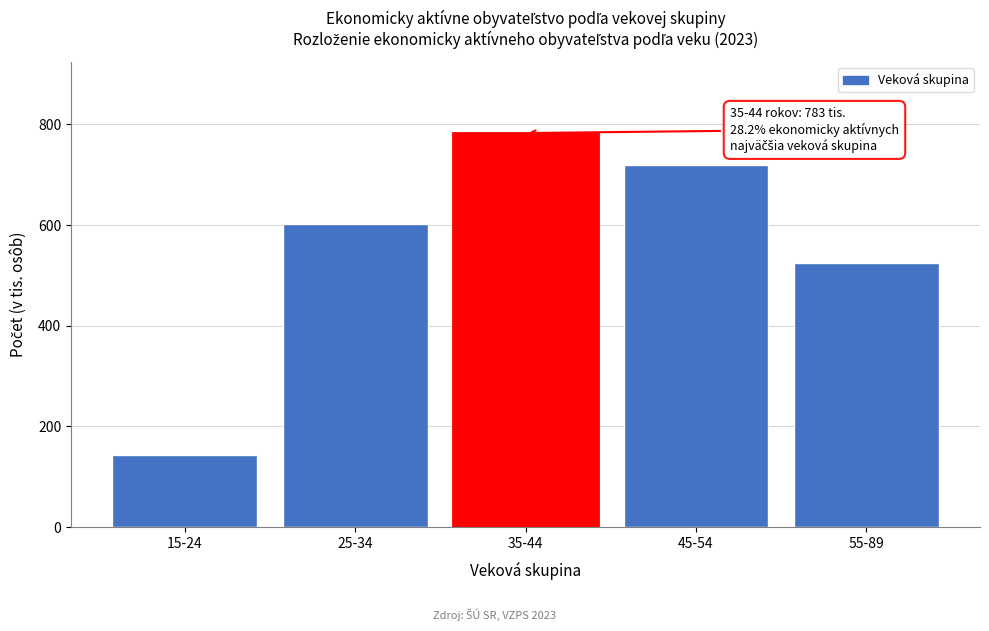

Reading left to right, what are all the values shown in this chart?

15-24=142.6	25-34=601.8	35-44=783.0	45-54=719.8	55-89=524.7